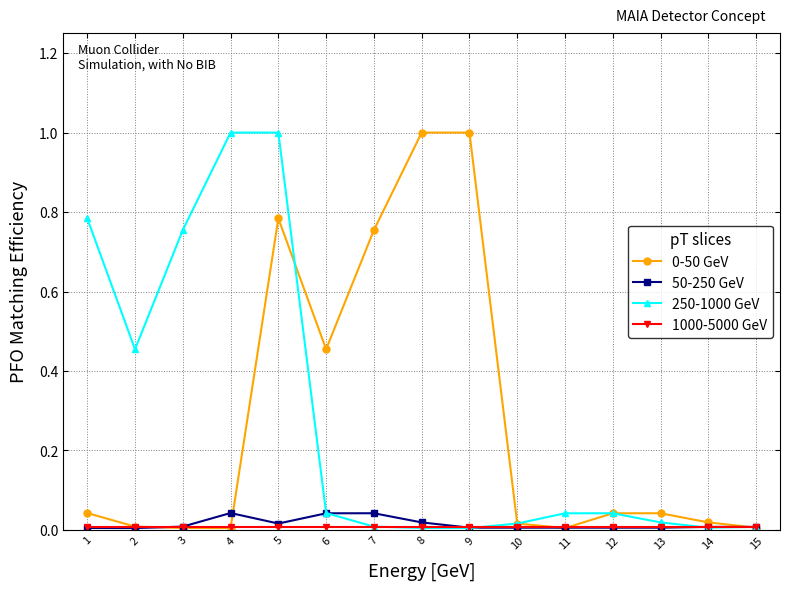

True or false: 0-50 GeV has a value of 0.0 at 12.

True